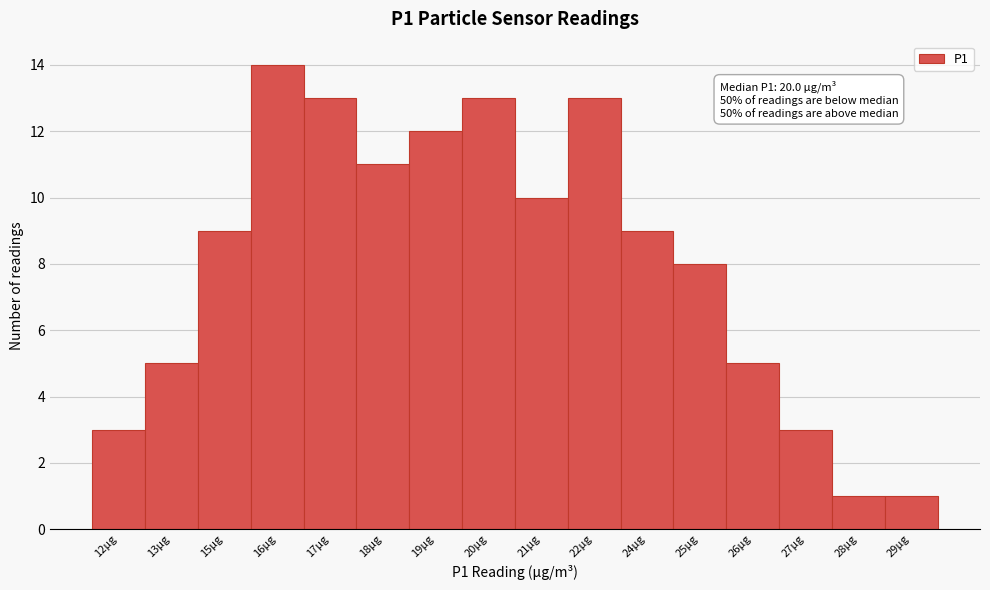

Reading left to right, what are all the values shown in this chart?

3	5	9	14	13	11	12	13	10	13	9	8	5	3	1	1